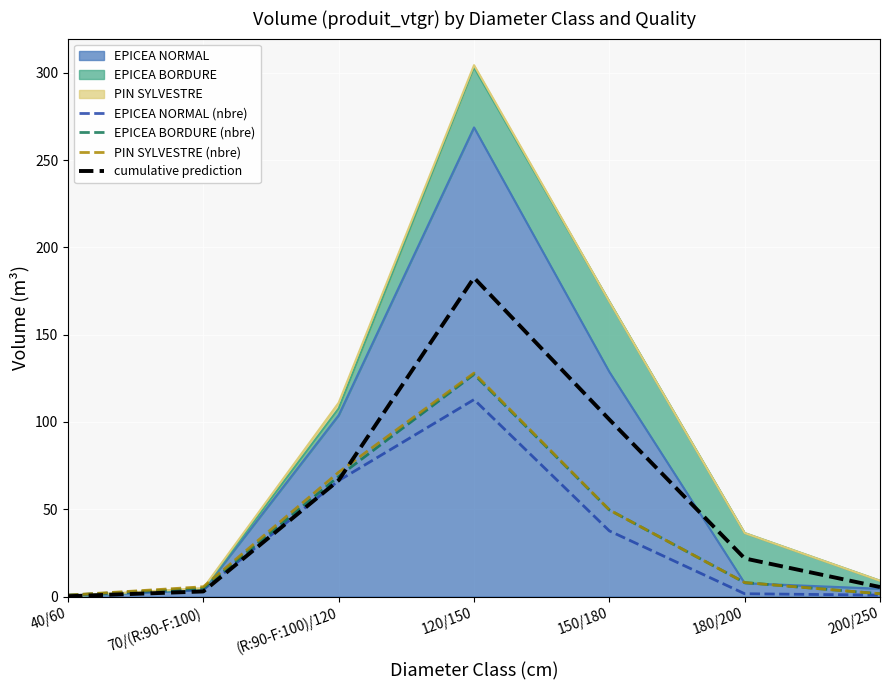

How many intersections are there between cumulative prediction and PIN SYLVESTRE (nbre)?

1